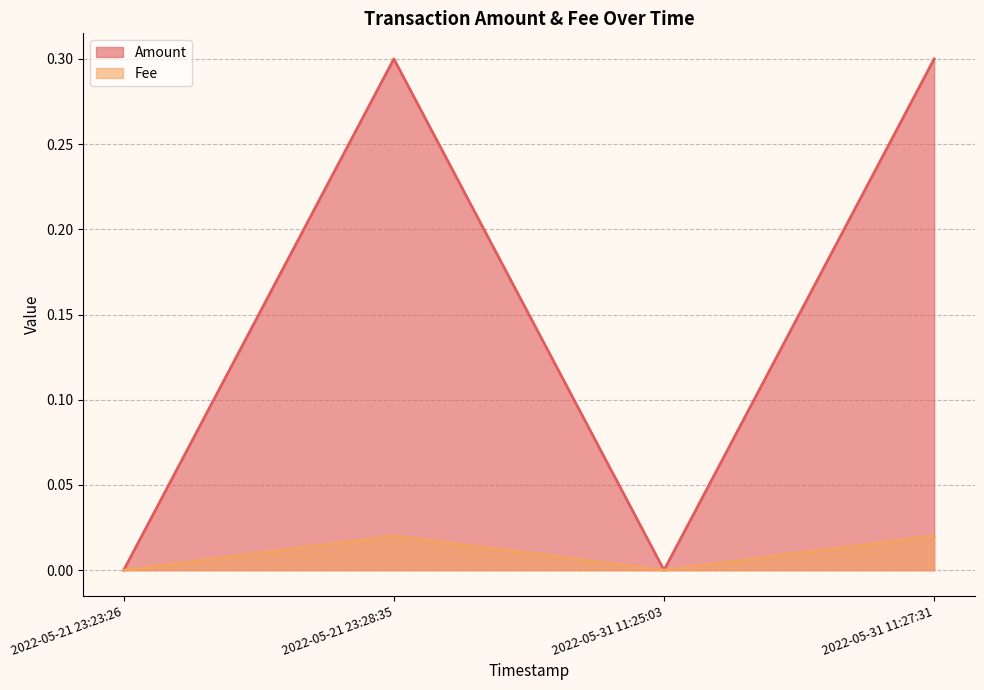

At how many categories does at least one series exceed 0?

2